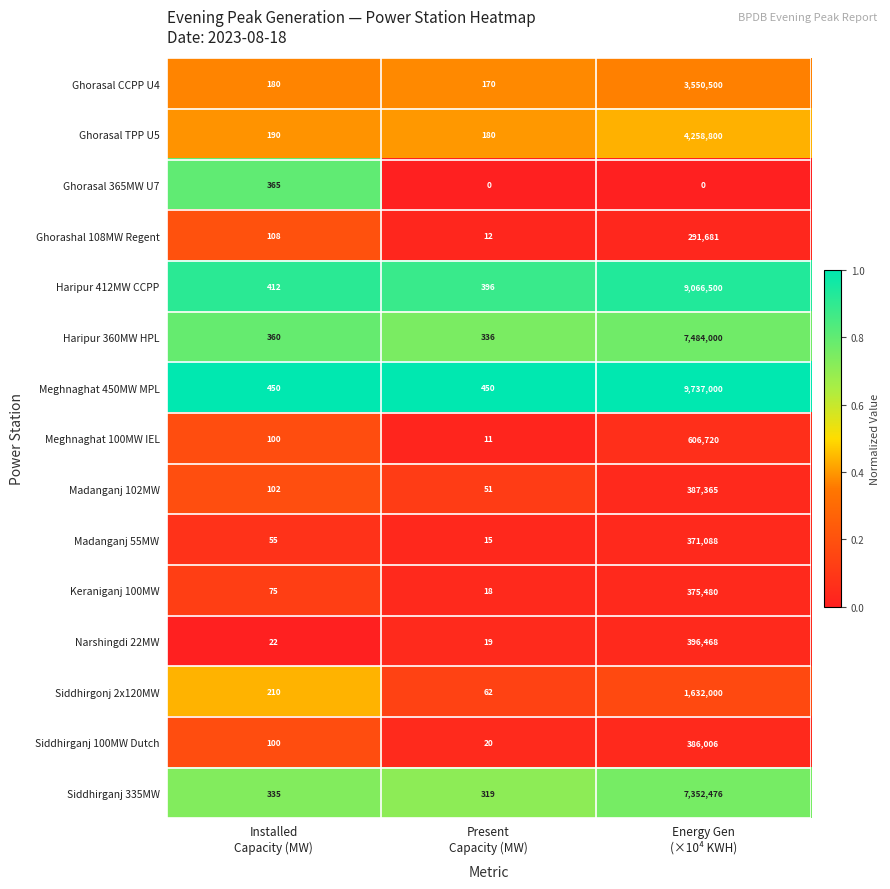

Which series has the largest total across all categories?

Meghnaghat 450MW MPL